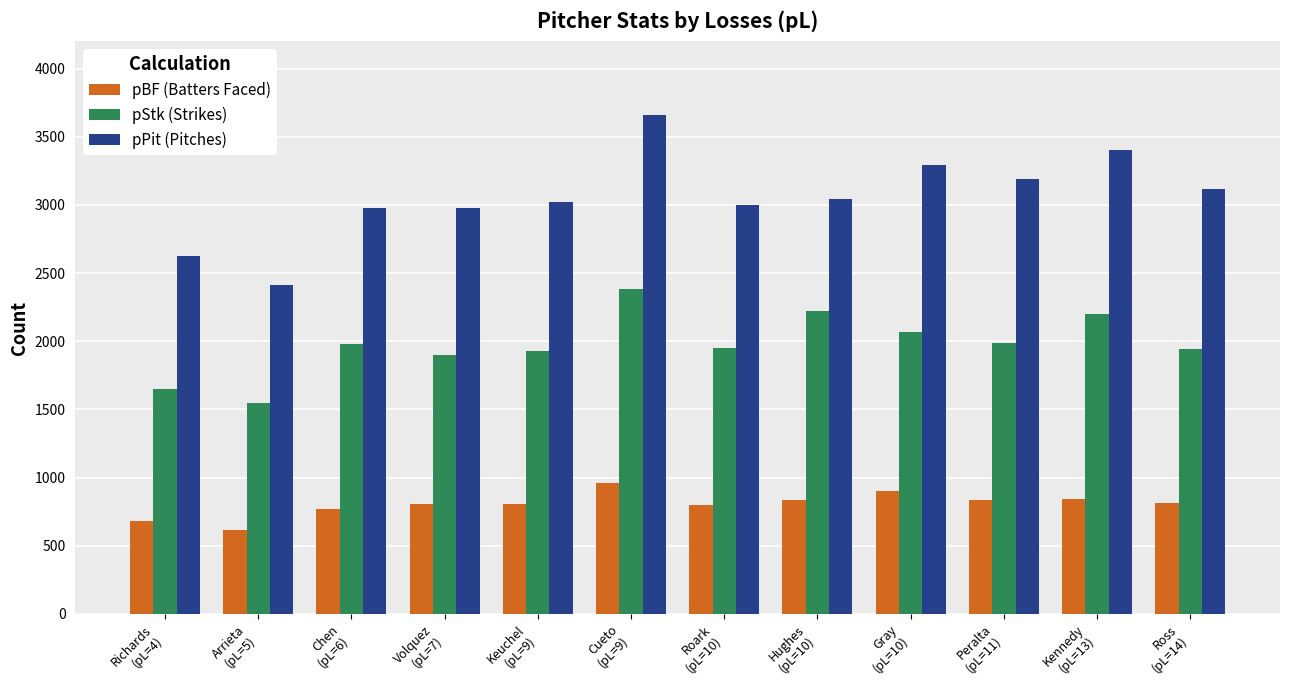

How many series are shown in this chart?

3